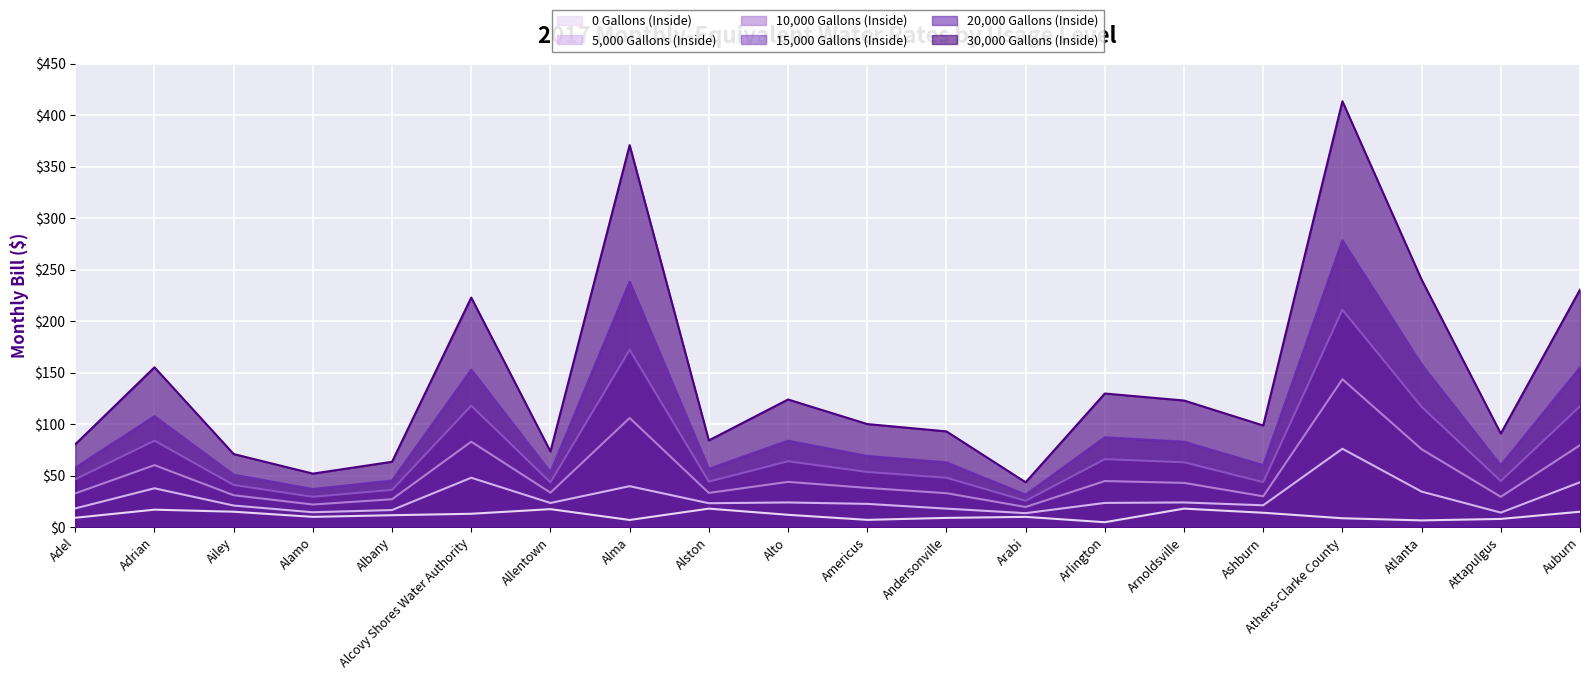

What is the value of the 0 Gallons (Inside) point at the 3rd from the left?

15.0